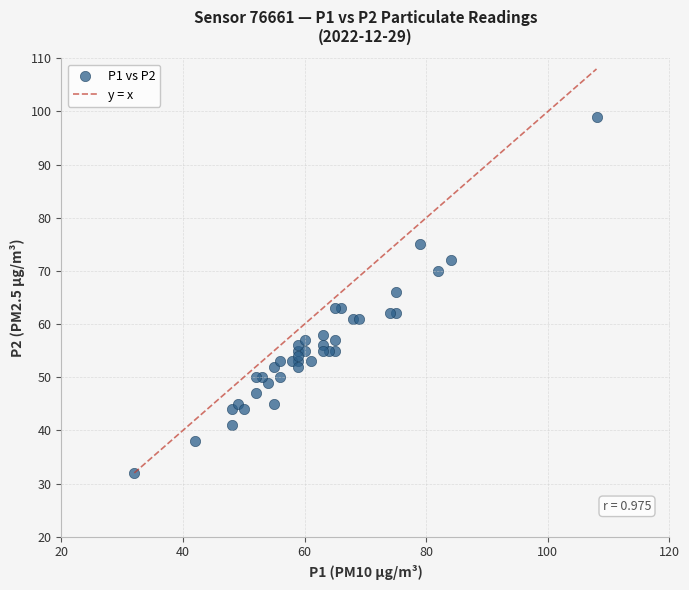

What is the range of X values (max minus min)?

76